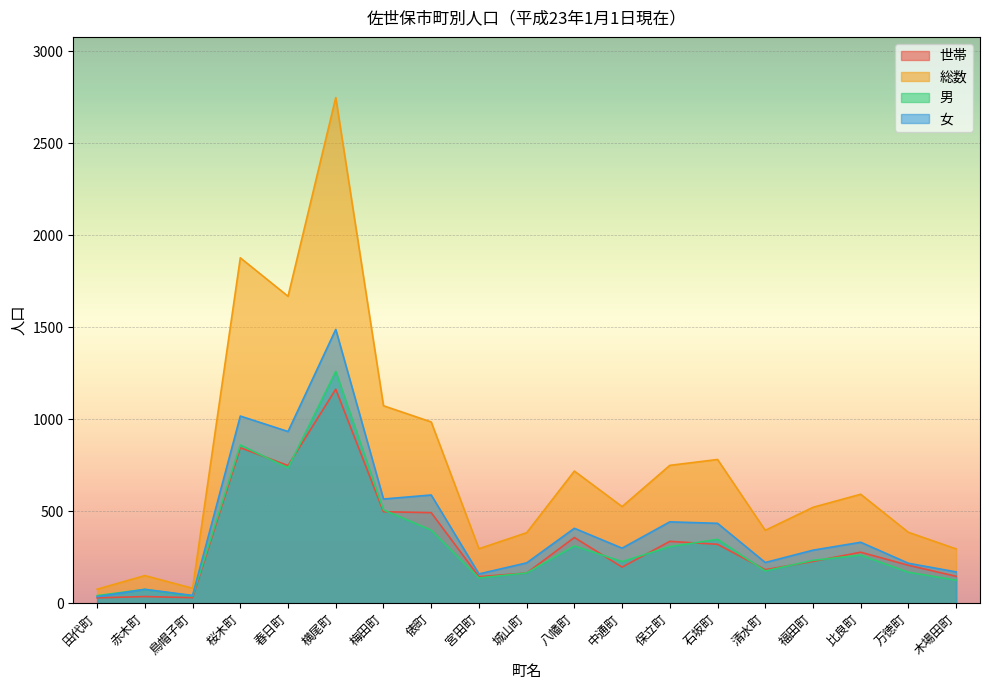

Where do 男 and 世帯 first cross each other?

桜木町 and 春日町